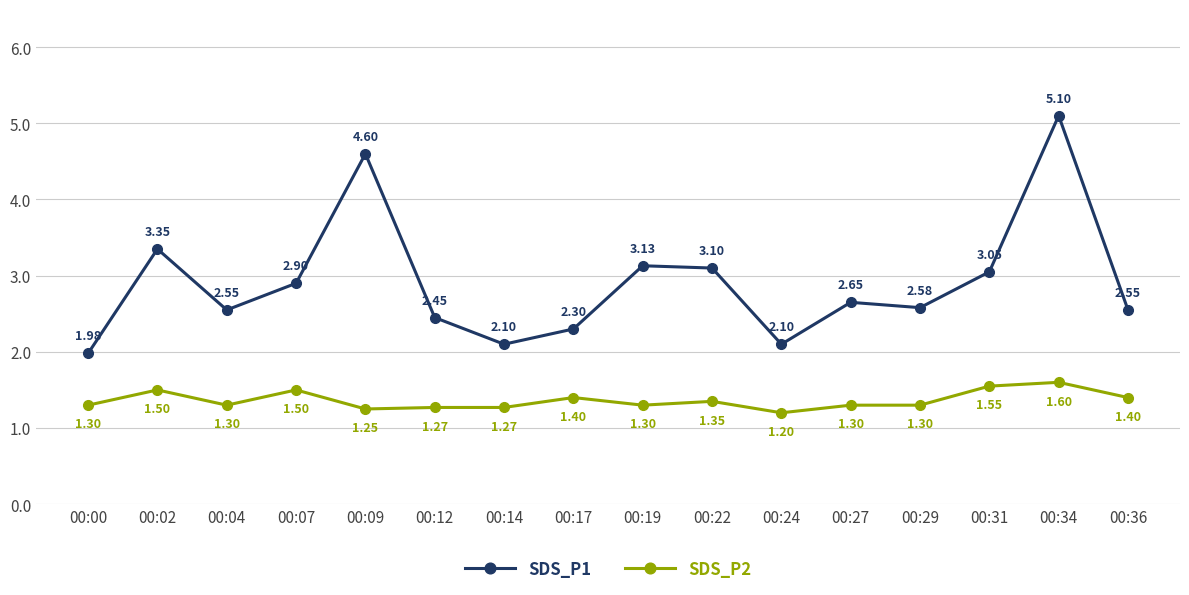

True or false: SDS_P2 has more than 2 interior local peaks.

True